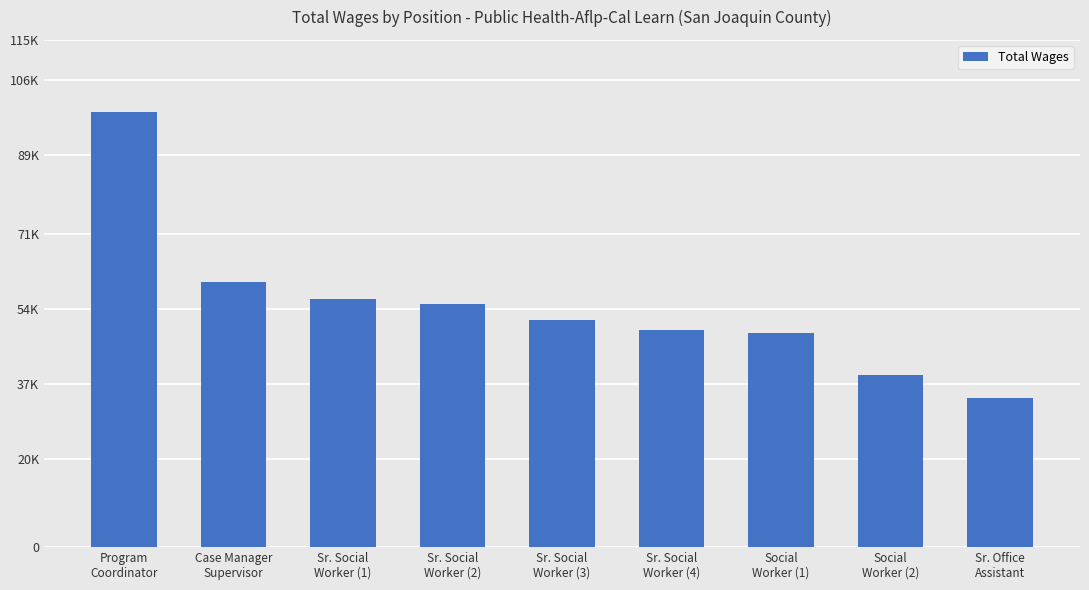

What is the label of the 9th bar from the left?

Sr. Office
Assistant